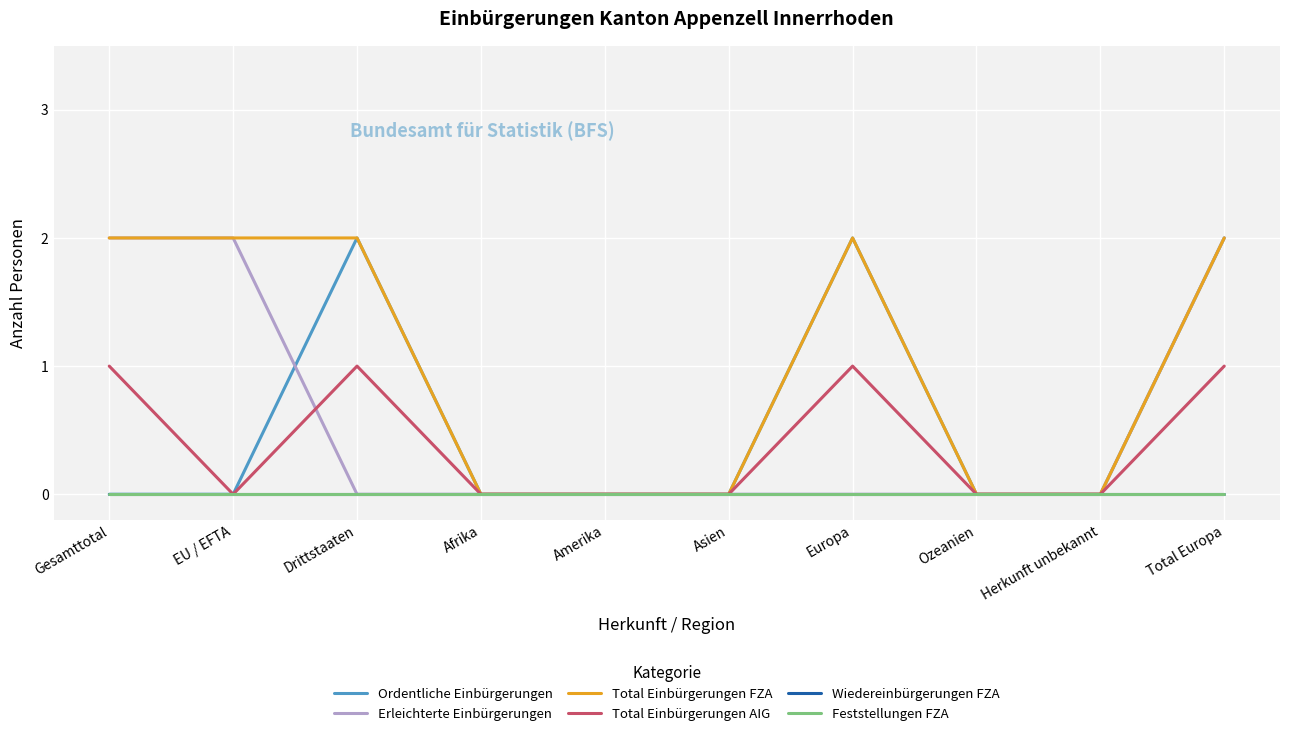

Is this an area chart (filled region under the line)?

No